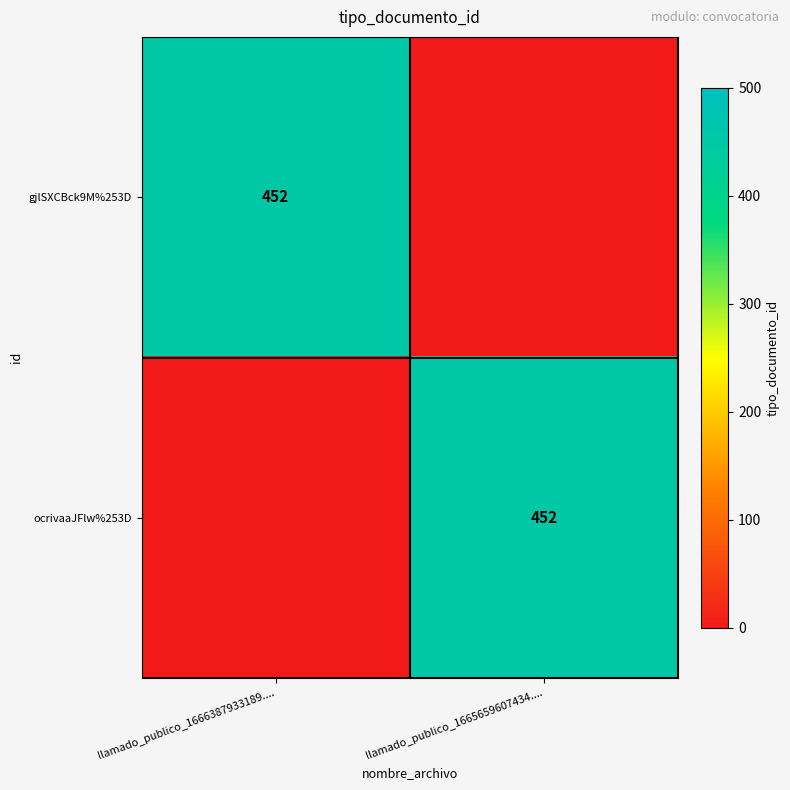

The value of gjlSXCBck9M%253D at llamado_publico_1666387933189.... is 452. True or false?

True